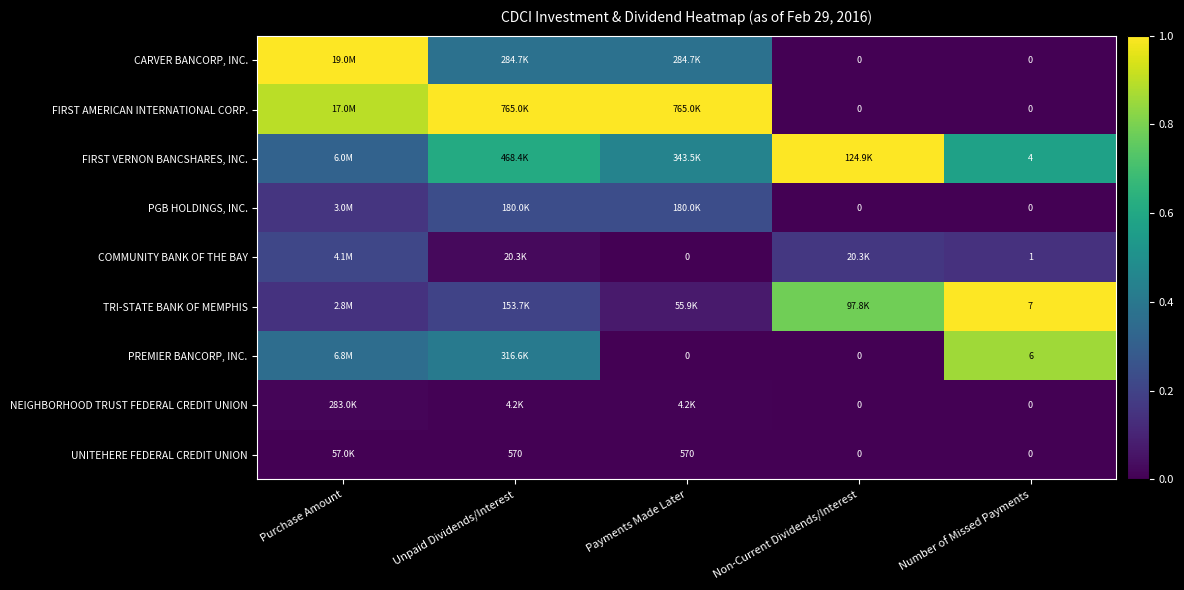

Rank the categories by FIRST AMERICAN INTERNATIONAL CORP. value from lowest to highest.

Non-Current Dividends/Interest, Number of Missed Payments, Purchase Amount, Unpaid Dividends/Interest, Payments Made Later